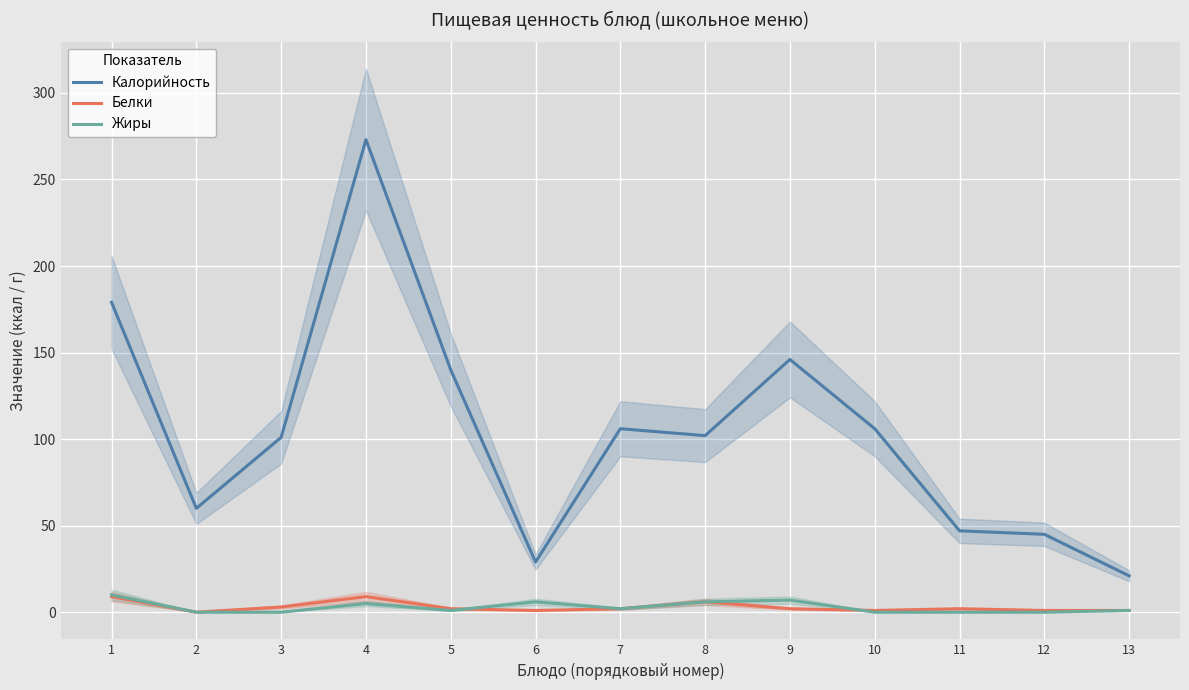

After their last crossing, which series has the higher values: Белки or Жиры?

Белки